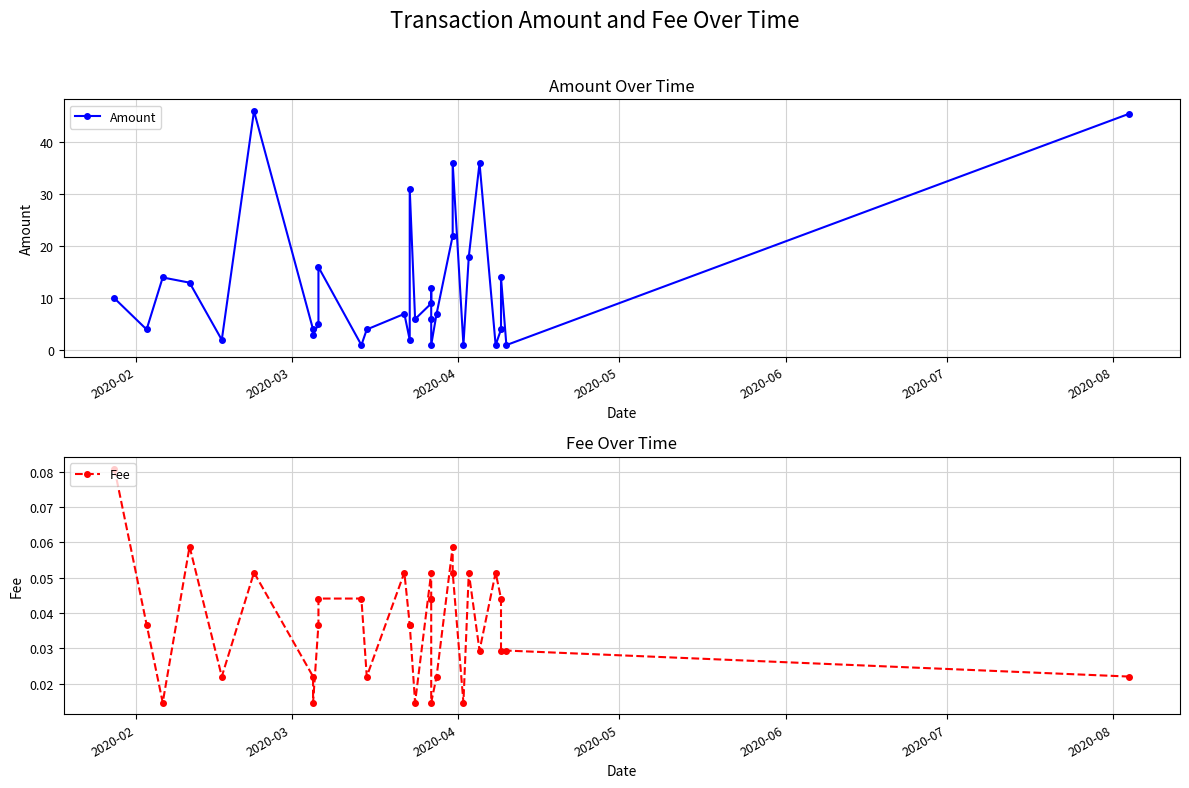

True or false: Amount has more than 1 interior local peaks.

True